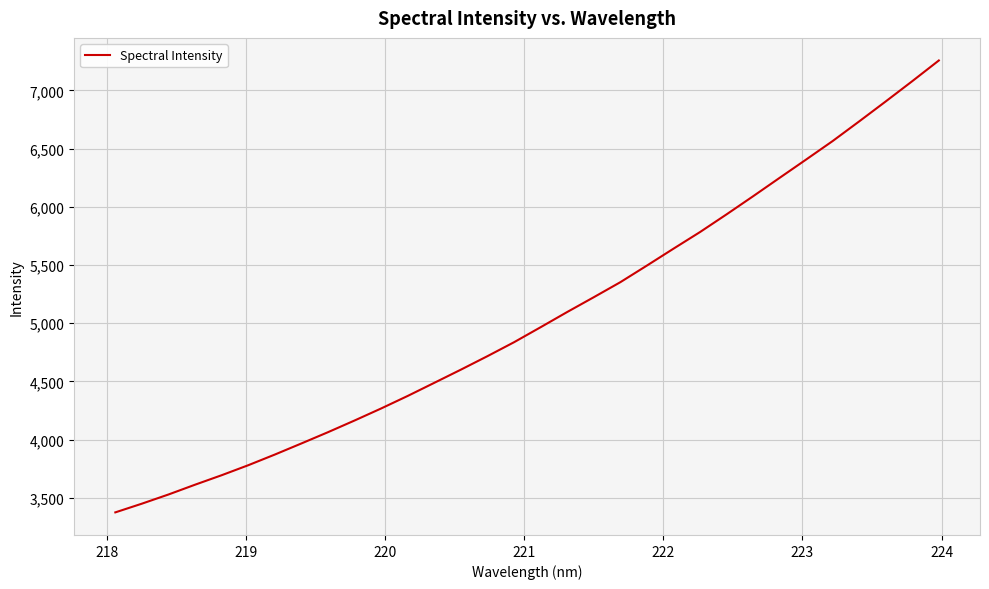

What is the greatest value displayed?

7256.1